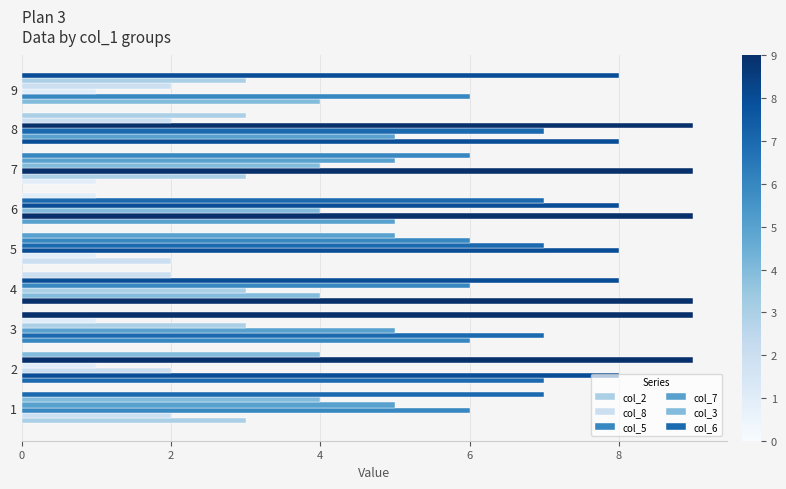

How many values in the col_8 series are below 5?

4